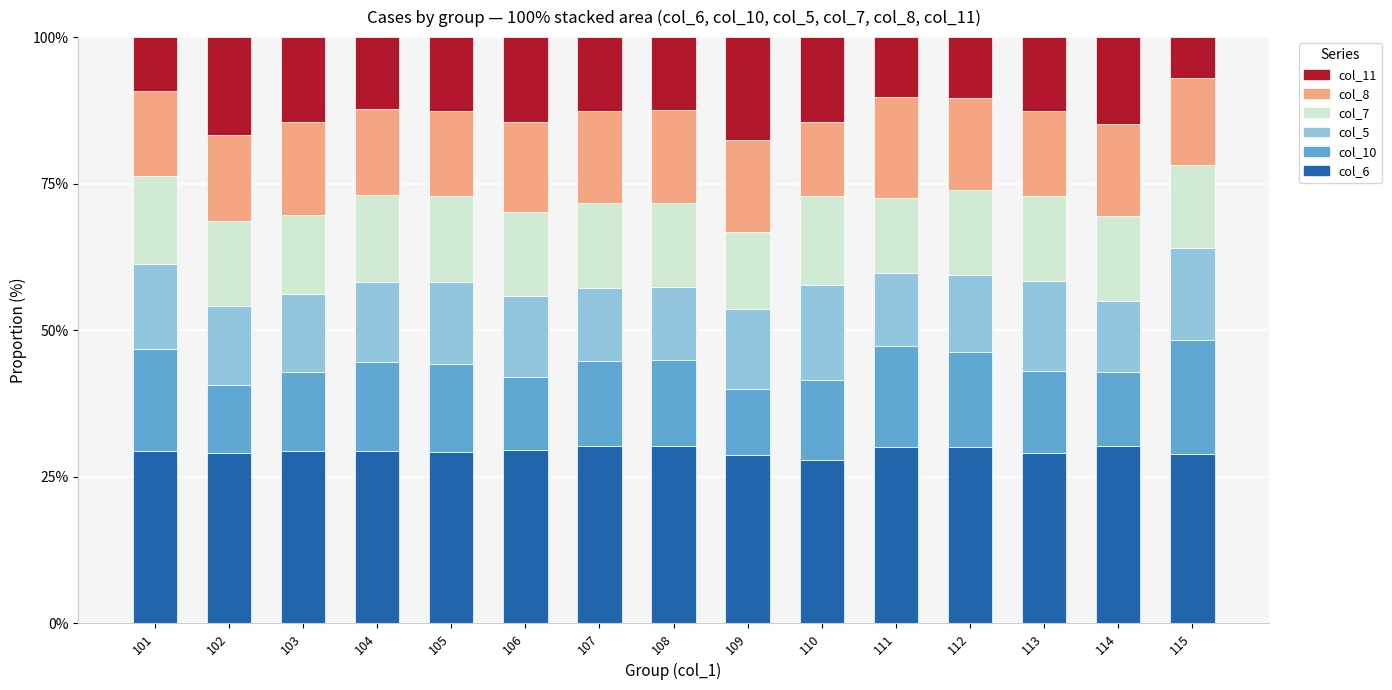

What is the difference between the maximum and minimum values in the col_6 series?

2.4